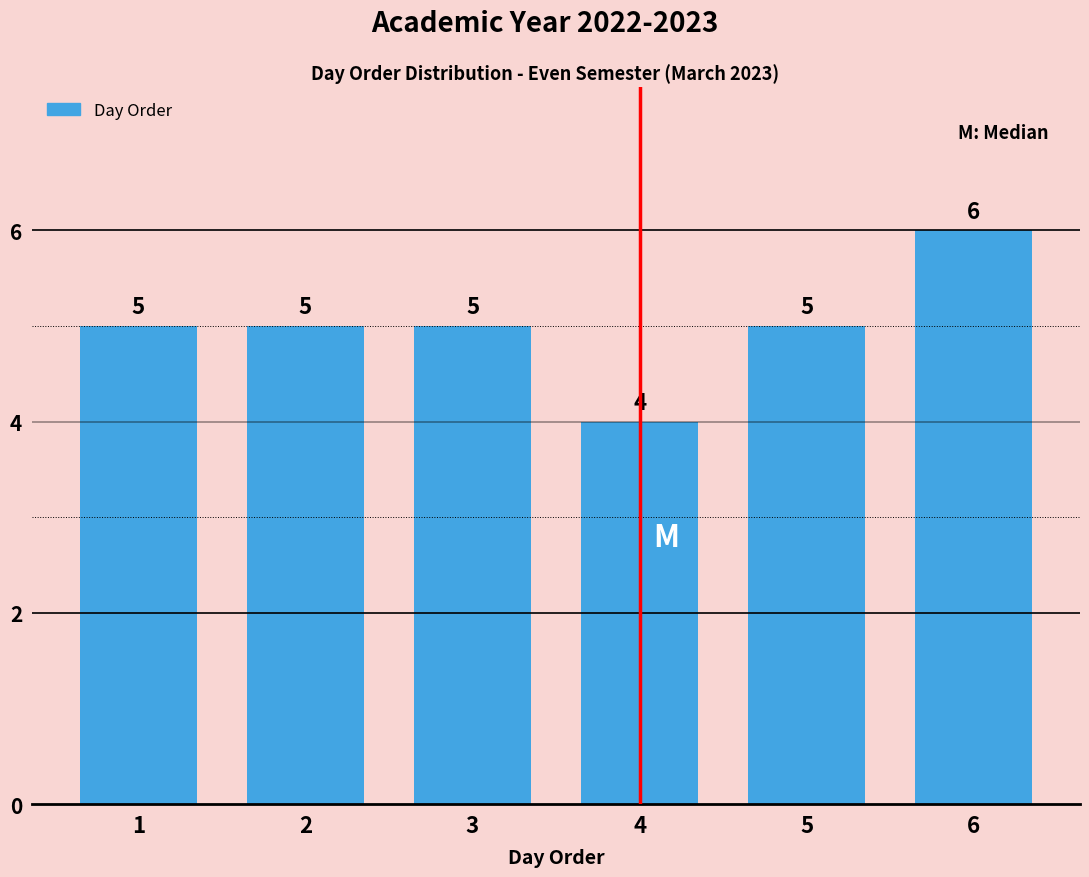

Reading left to right, list all the values displayed in this chart.

1=5	2=5	3=5	4=4	5=5	6=6